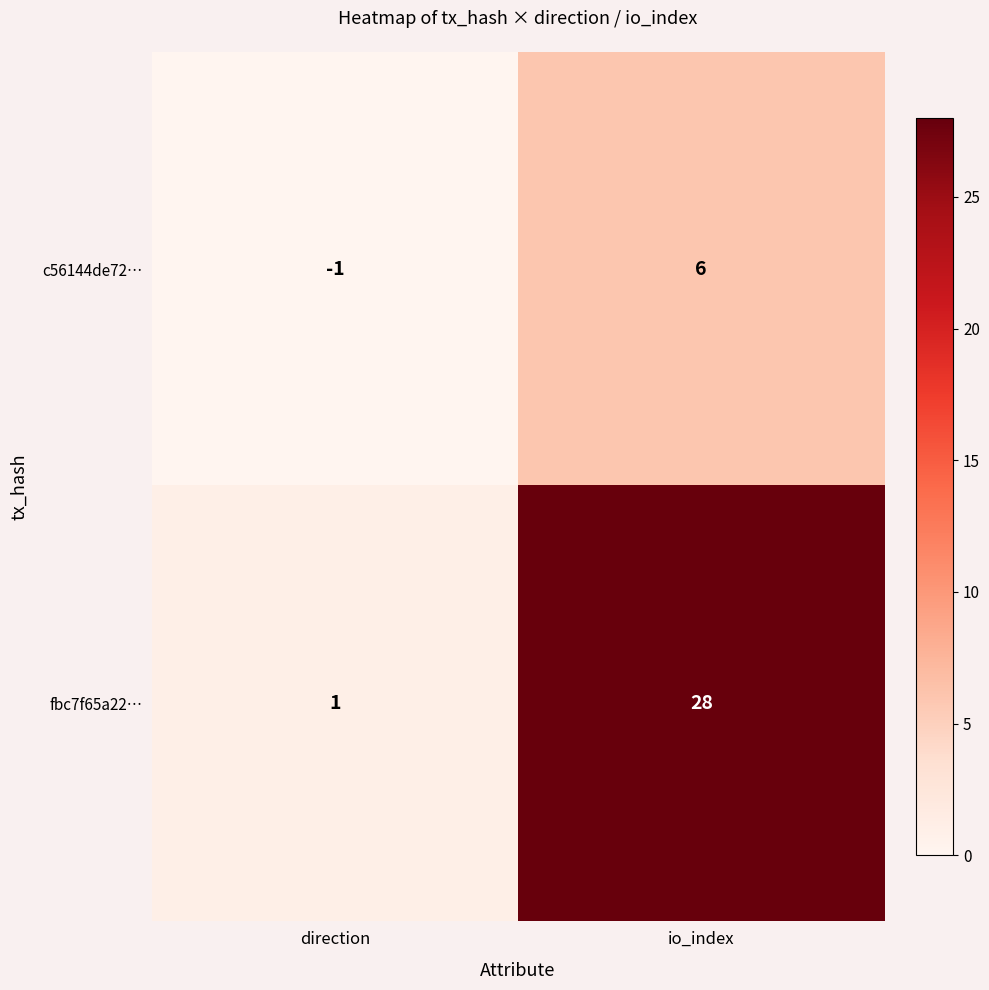

What is the difference between the highest and lowest values at io_index?

22